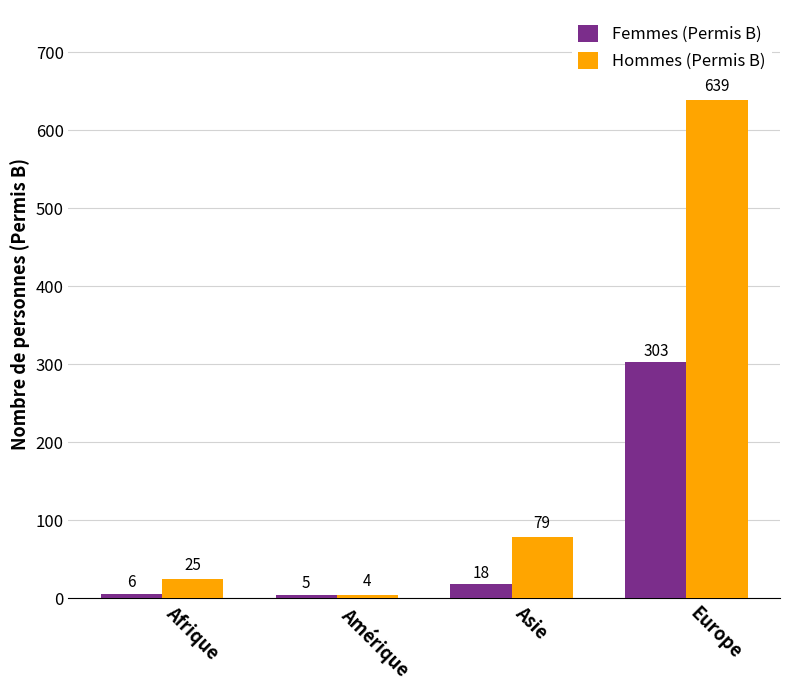

What is the total value across all series at Afrique?

31